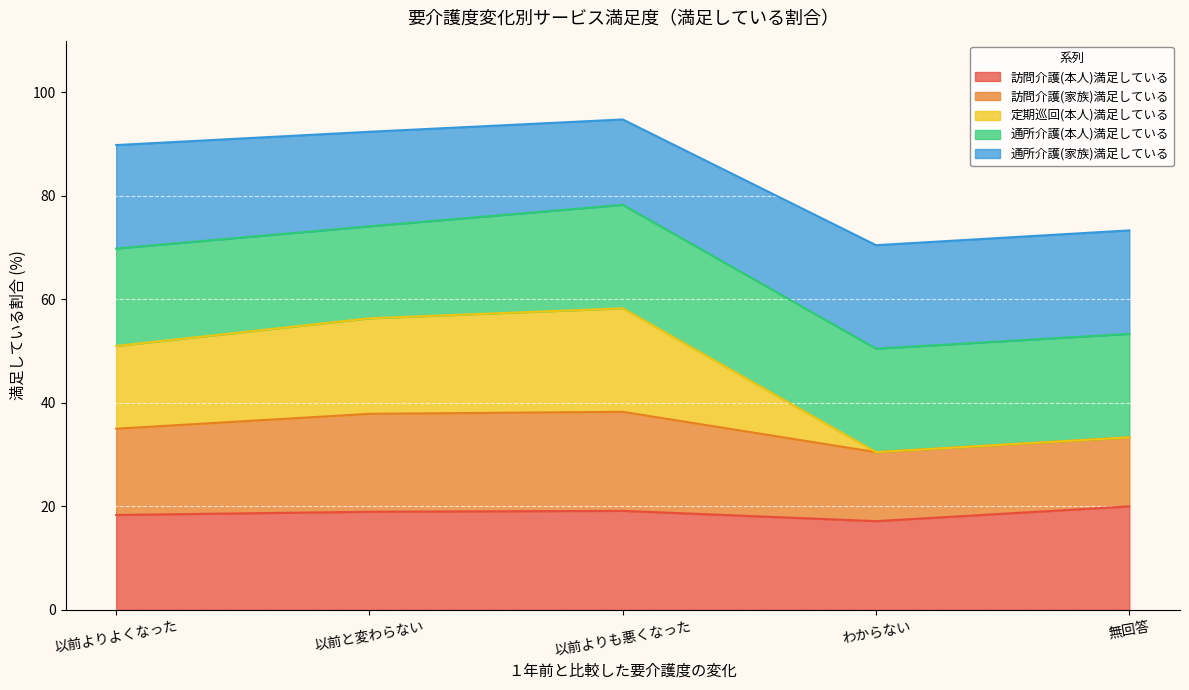

What is the highest value of the 訪問介護(本人)満足している series?

20.0